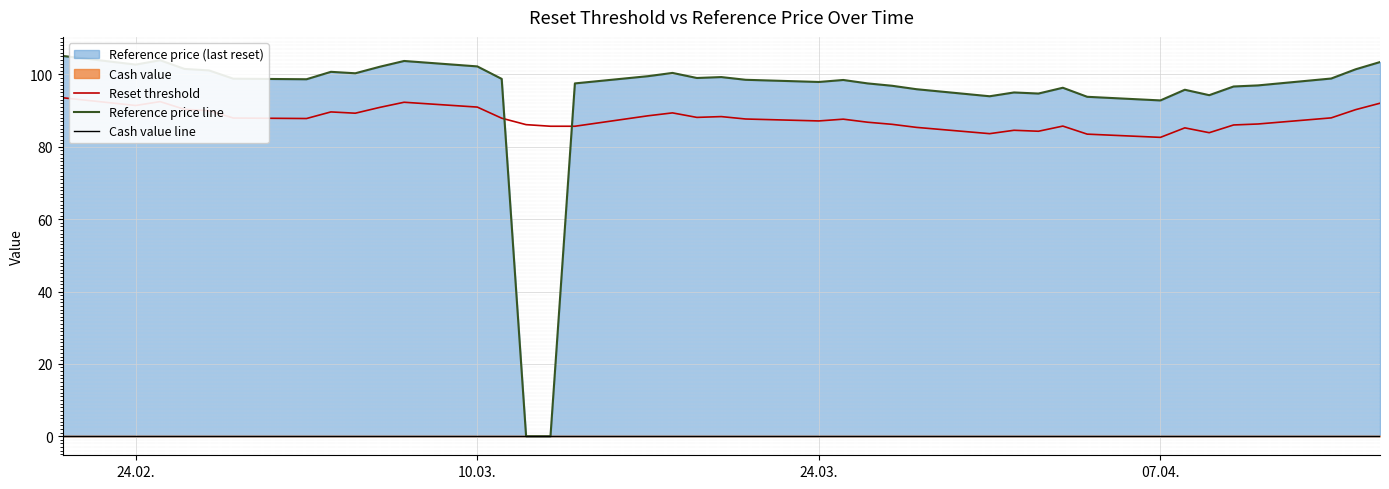

What is the maximum value for Reset threshold?

93.5